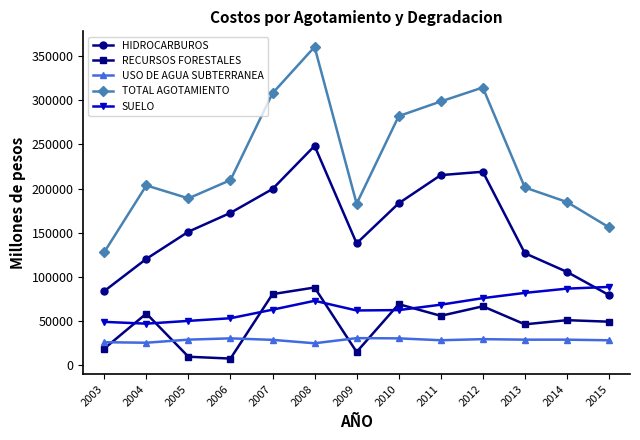

How many values in the RECURSOS FORESTALES series exceed 50690?

7